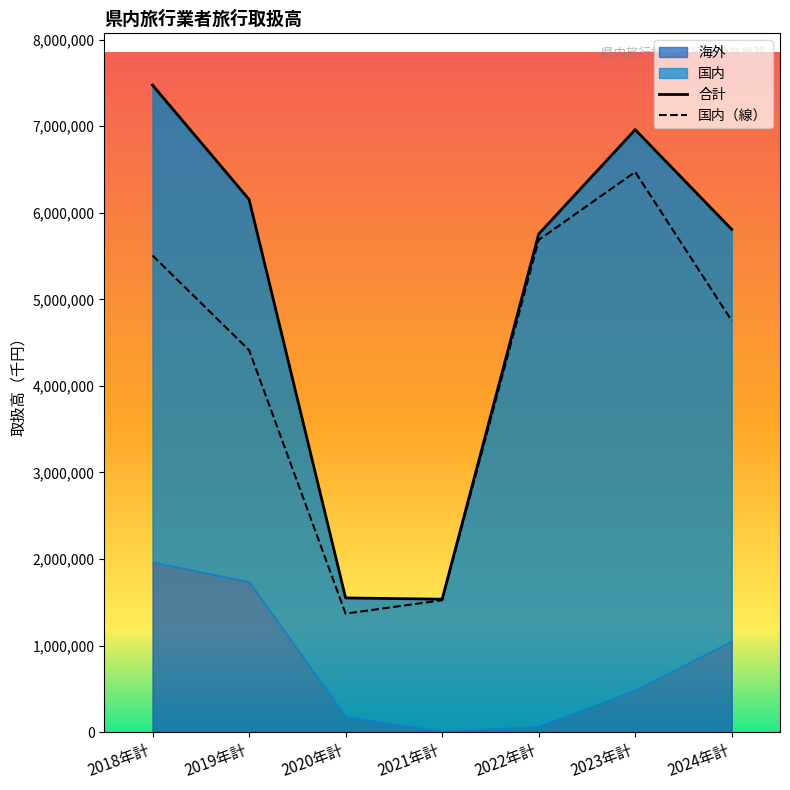

What is the average value of the 国内 series?

4246058